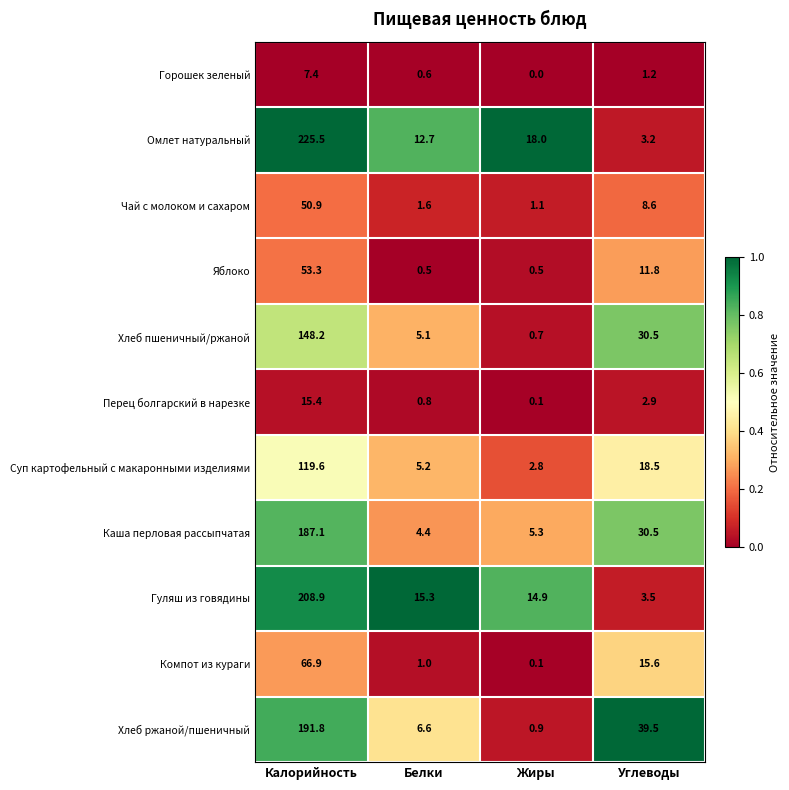

What is the sum of all Чай с молоком и сахаром values?

62.2